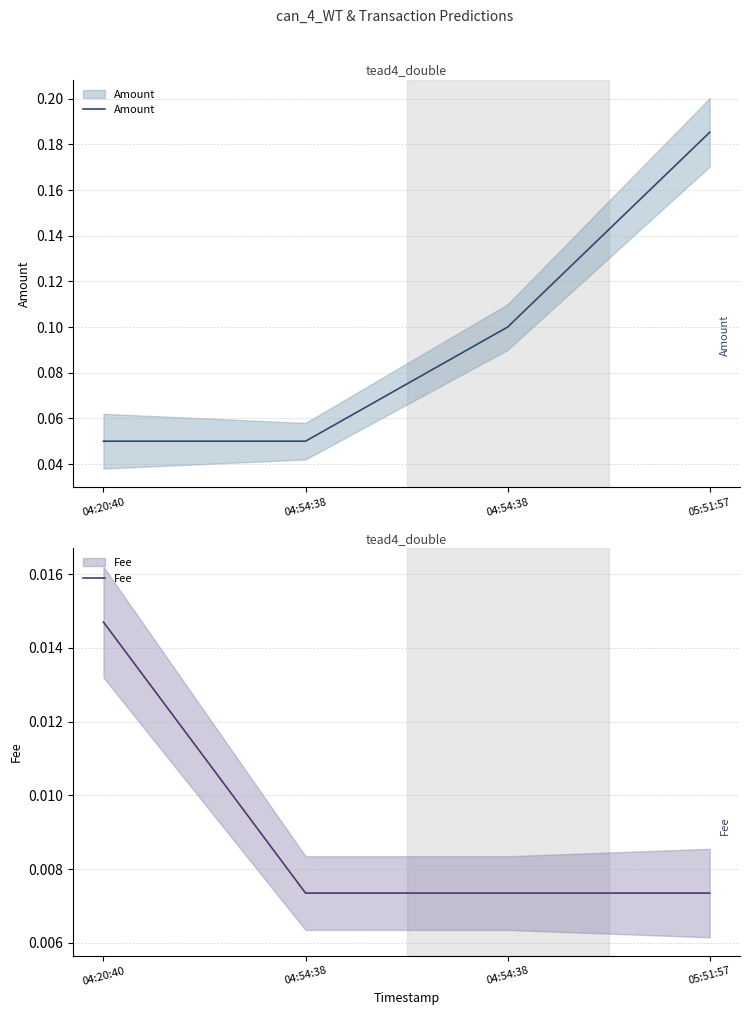

Reading left to right, transcribe all the data shown in this chart.

Amount: 0.1	0.1	0.1	0.2
Fee: 0.0	0.0	0.0	0.0